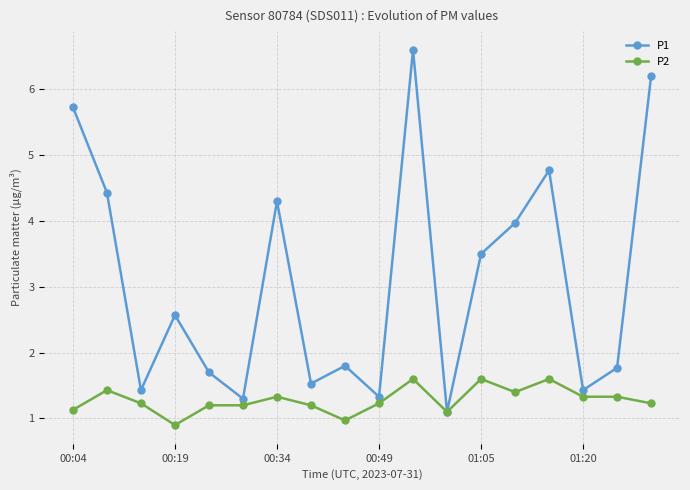

True or false: P2 has more than 0 points higher than both neighbors.

True